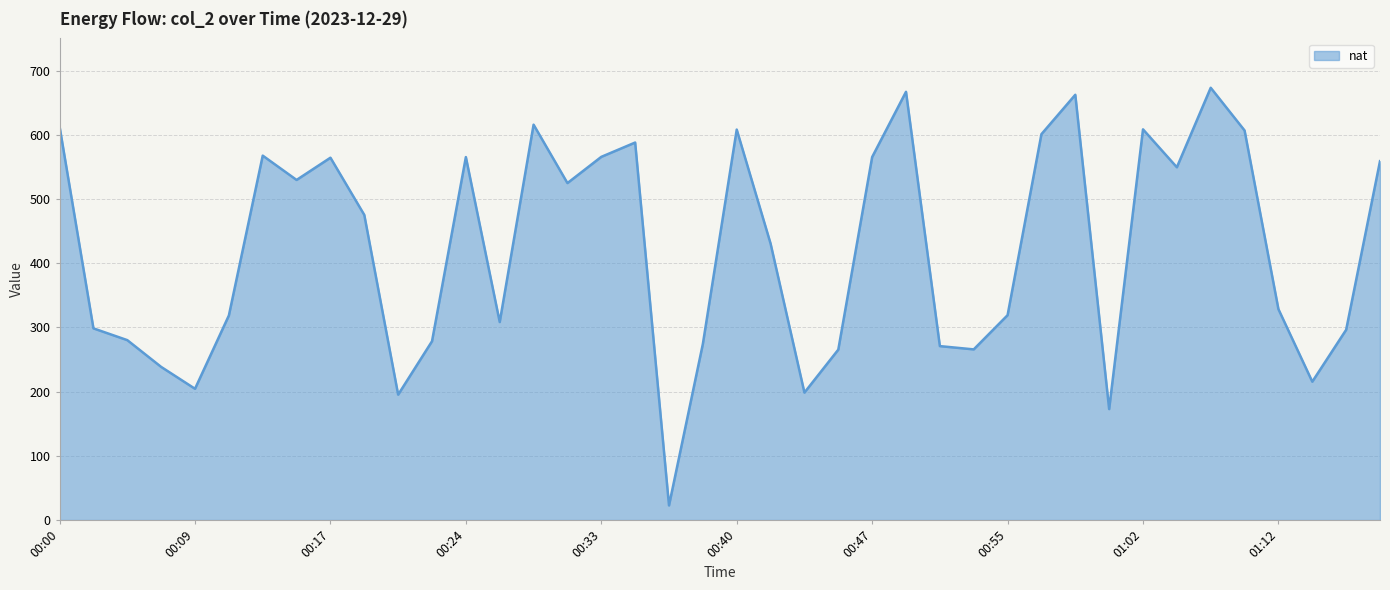

What is the difference between the maximum and minimum values?

650.4